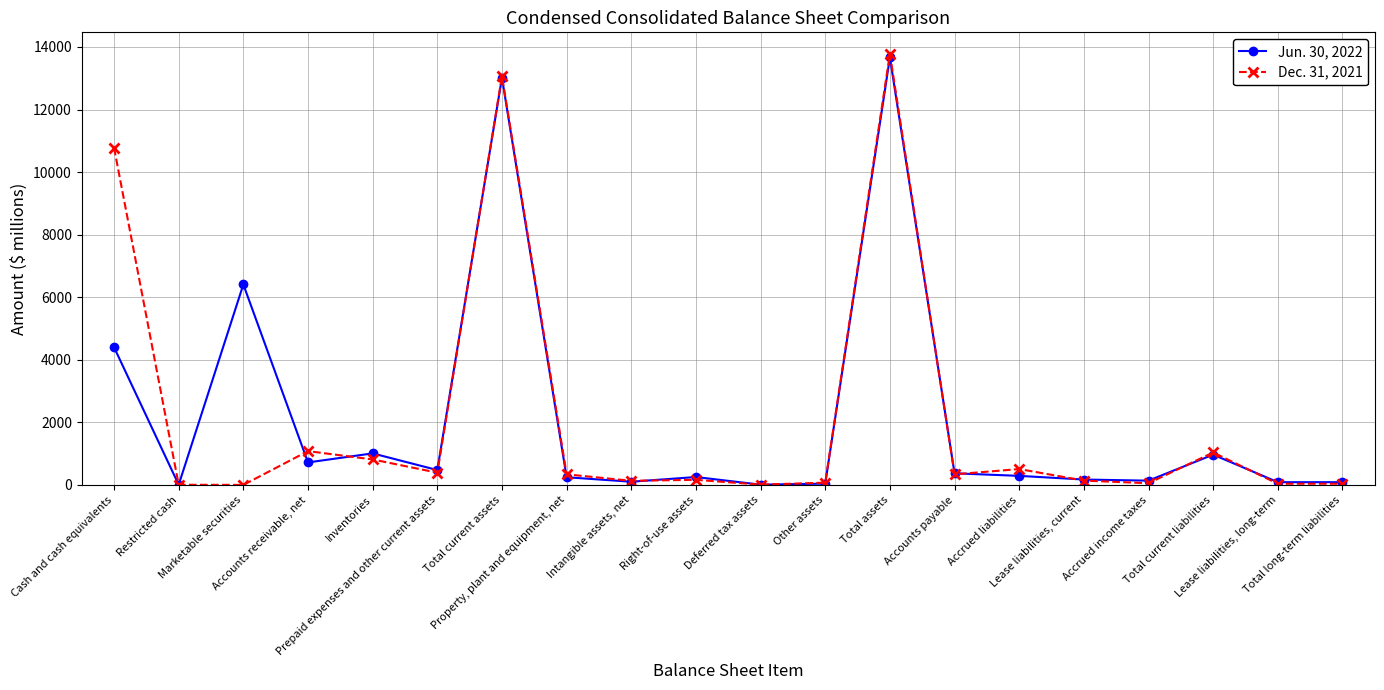

What is the maximum value shown in the chart?

13779